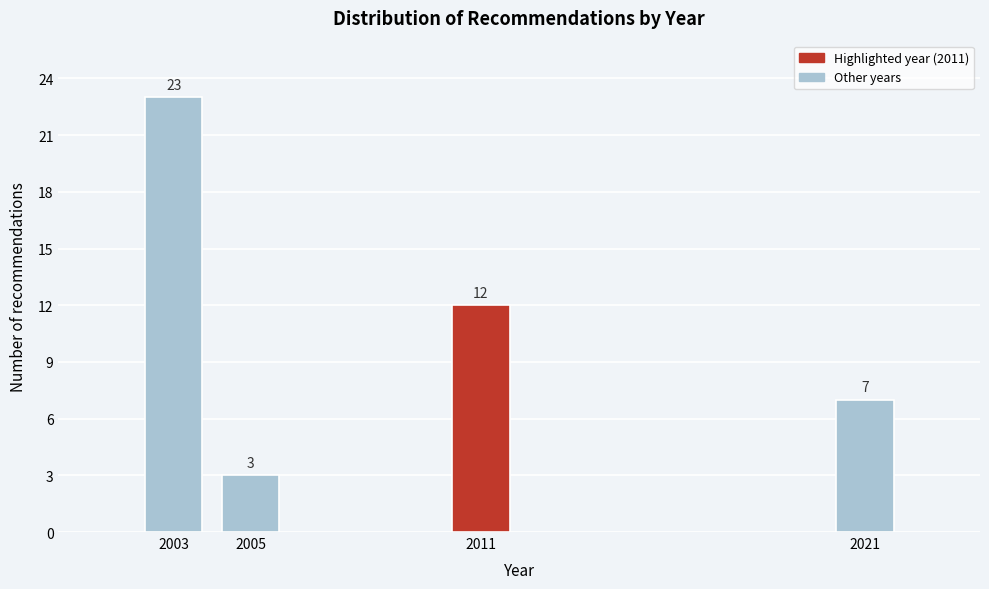

Reading left to right, transcribe all the data shown in this chart.

23	3	12	7